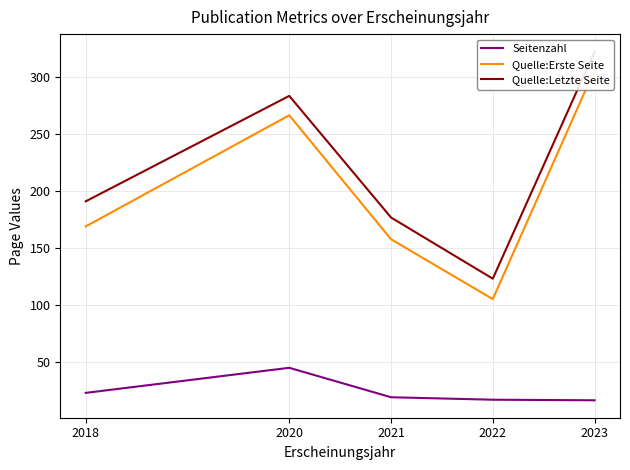

Is the value of Seitenzahl at 2022 greater than the value of Quelle:Erste Seite at 2020?

No